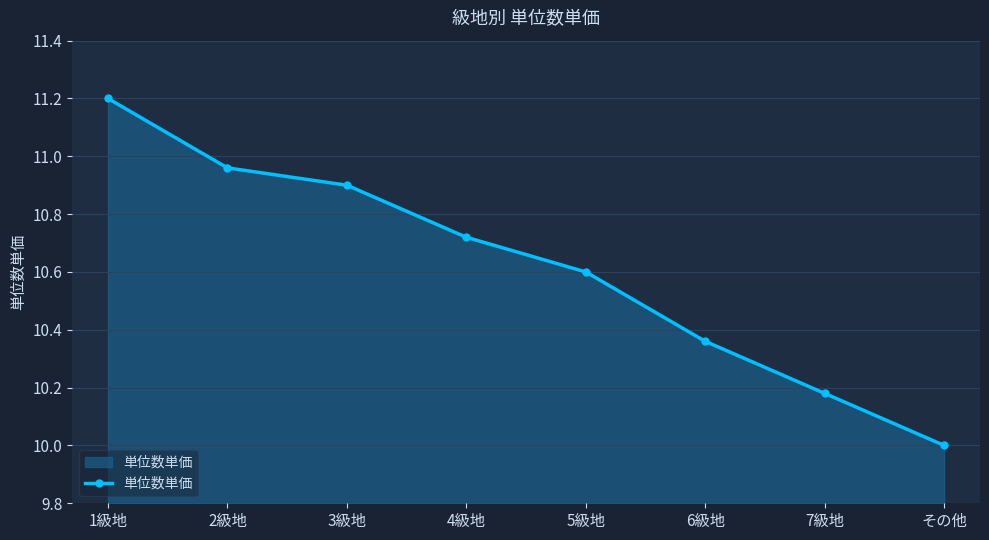

Does the chart have visible grid lines?

Yes